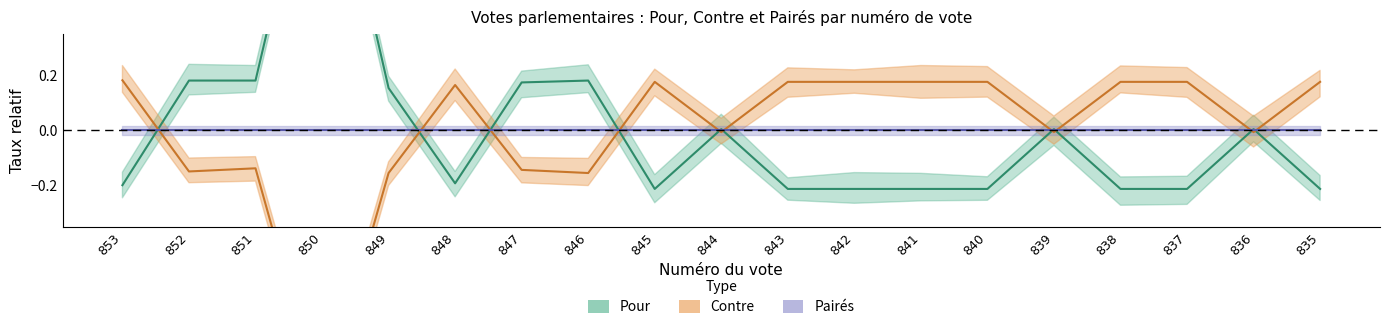

At which label is Pour closest to 0?

844